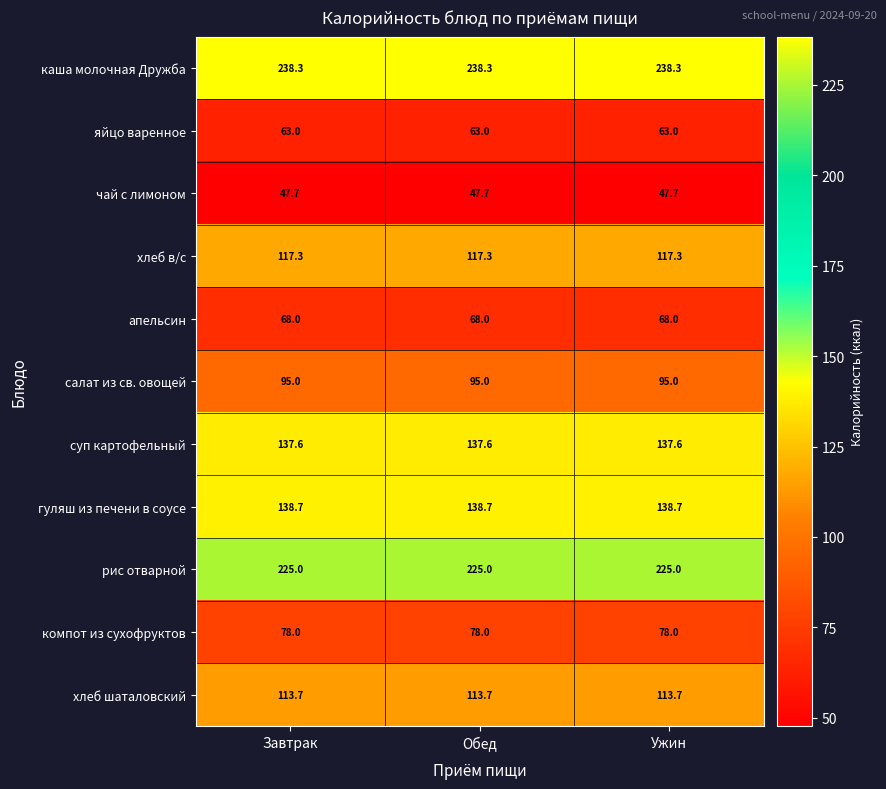

What is the maximum value shown in the chart?

238.3